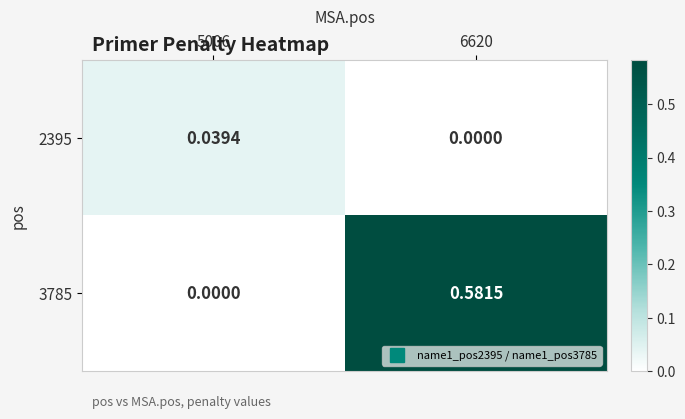

Between 5006 and 6620, which series saw the biggest shift?

3785